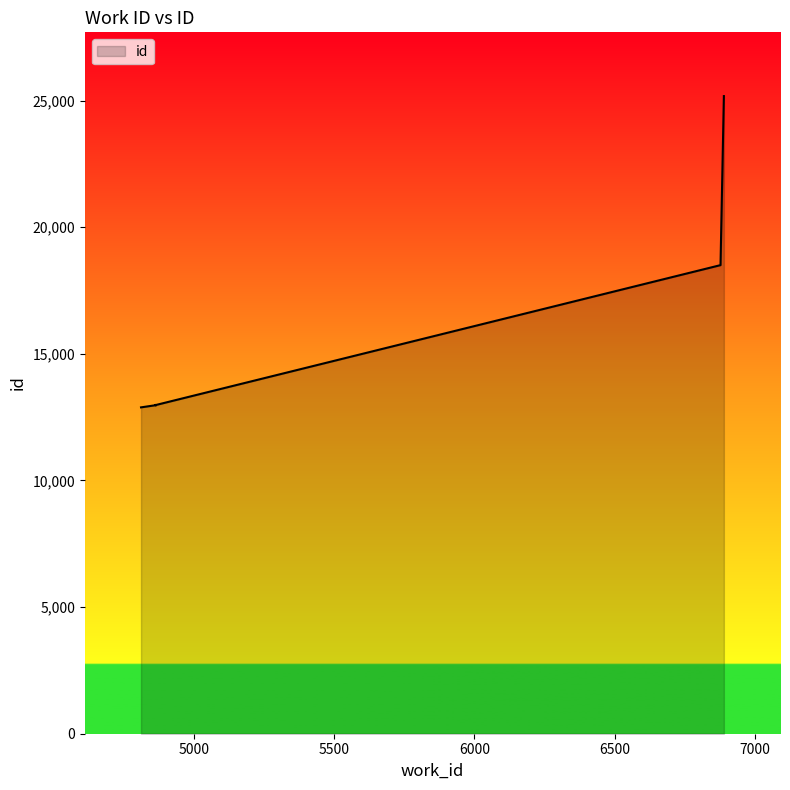

Which label corresponds to the smallest value in the chart?

4812